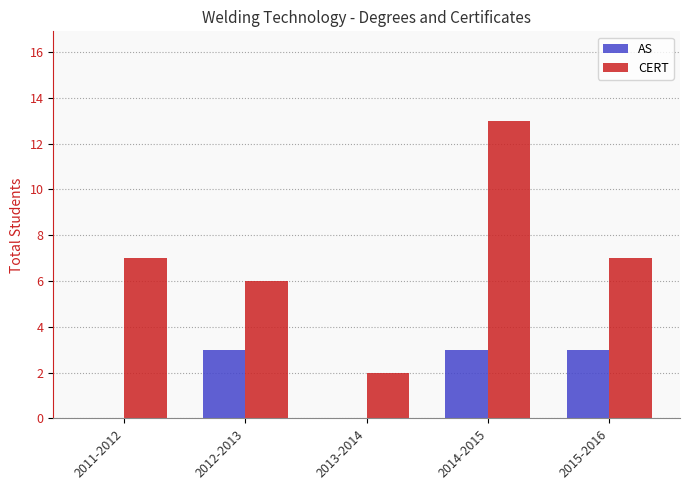

True or false: CERT has a value of 7 at 2015-2016.

True